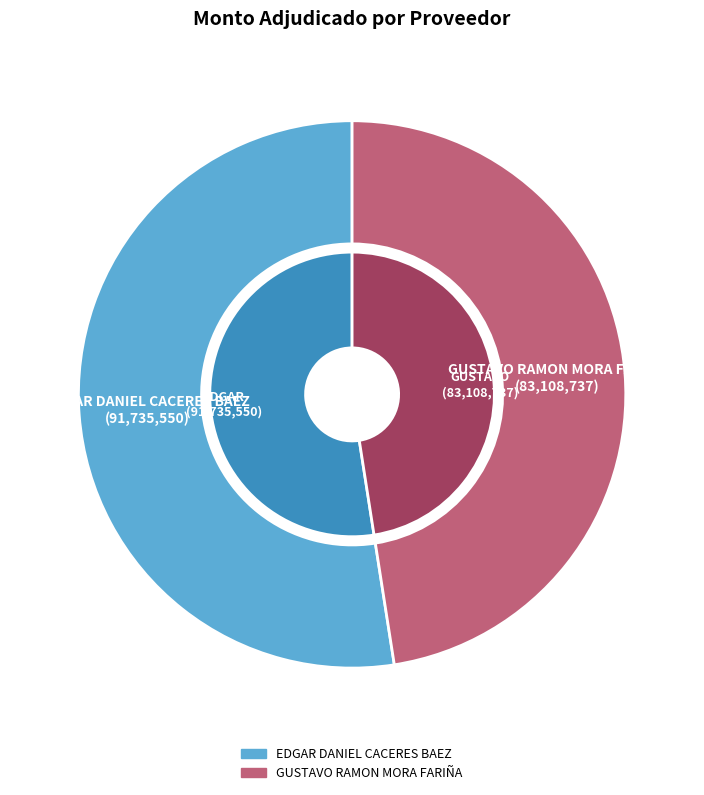

How many slices are in this pie chart?

2